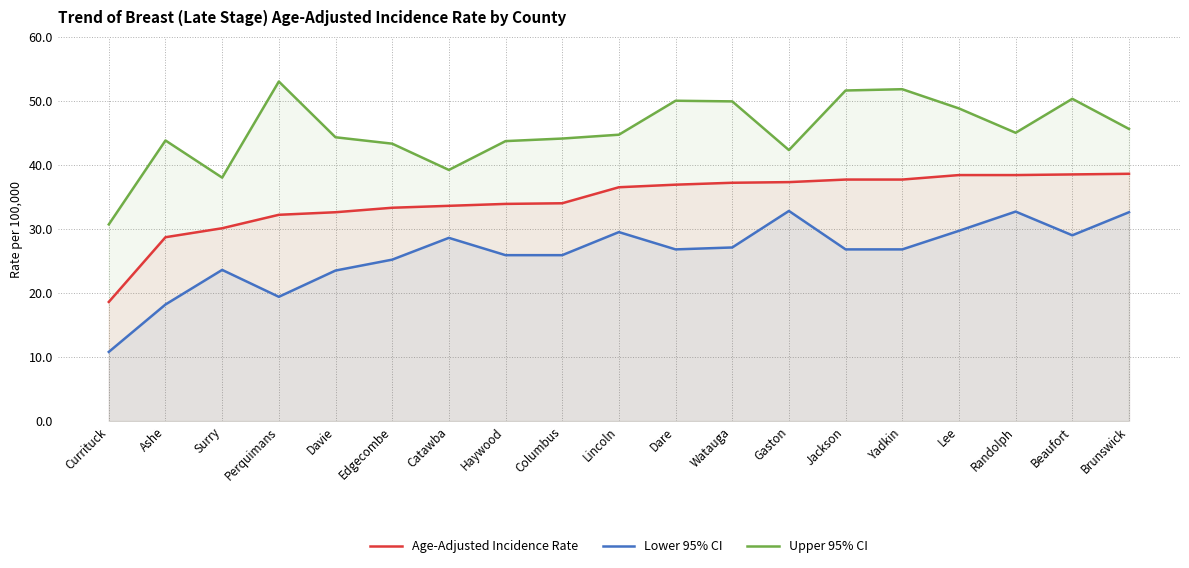

At which category does the chart reach its peak across all series?

Perquimans